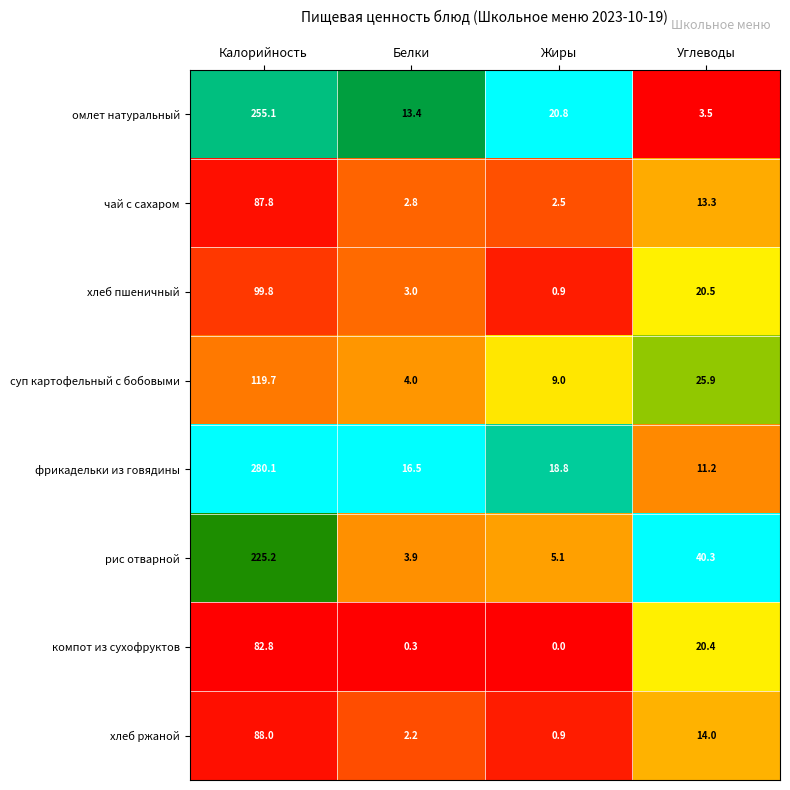

The value of фрикадельки из говядины at Белки is 16.5. True or false?

True